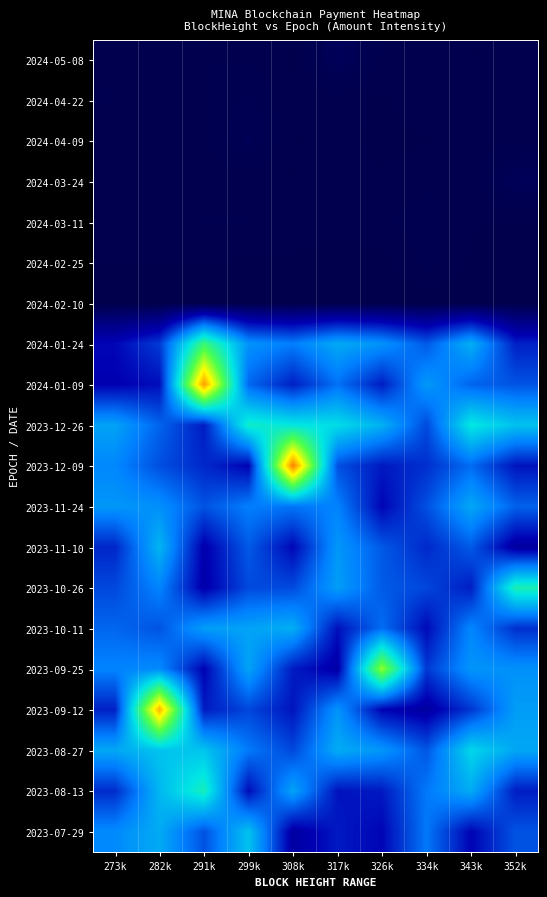

Reading right to left, transcribe all the data shown in this chart.

2024-05-08: 352k=0.0	343k=0.0	334k=0.0	326k=0.0	317k=0.0	308k=0.0	299k=0.0	291k=0.0	282k=0.0	273k=0.0
2024-04-22: 352k=0.0	343k=0.0	334k=0.0	326k=0.0	317k=0.0	308k=0.0	299k=0.0	291k=0.0	282k=0.0	273k=0.0
2024-04-09: 352k=0.0	343k=0.0	334k=0.0	326k=0.0	317k=0.0	308k=0.0	299k=0.0	291k=0.0	282k=0.0	273k=0.0
2024-03-24: 352k=0.0	343k=0.0	334k=0.0	326k=0.0	317k=0.0	308k=0.0	299k=0.0	291k=0.0	282k=0.0	273k=0.0
2024-03-11: 352k=0.0	343k=0.0	334k=0.0	326k=0.0	317k=0.0	308k=0.0	299k=0.0	291k=0.0	282k=0.0	273k=0.0
2024-02-25: 352k=0.0	343k=0.0	334k=0.0	326k=0.0	317k=0.0	308k=0.0	299k=0.0	291k=0.0	282k=0.0	273k=0.0
2024-02-10: 352k=0.0	343k=0.0	334k=0.0	326k=0.0	317k=0.0	308k=0.0	299k=0.0	291k=0.0	282k=0.0	273k=0.0
2024-01-24: 352k=0.2	343k=0.4	334k=0.3	326k=0.4	317k=0.4	308k=0.3	299k=0.4	291k=0.6	282k=0.2	273k=0.2
2024-01-09: 352k=0.3	343k=0.3	334k=0.4	326k=0.2	317k=0.3	308k=0.2	299k=0.3	291k=1.0	282k=0.2	273k=0.2
2023-12-26: 352k=0.4	343k=0.5	334k=0.3	326k=0.4	317k=0.5	308k=0.5	299k=0.5	291k=0.2	282k=0.3	273k=0.4
2023-12-09: 352k=0.2	343k=0.3	334k=0.2	326k=0.2	317k=0.3	308k=1.0	299k=0.2	291k=0.2	282k=0.3	273k=0.3
2023-11-24: 352k=0.3	343k=0.4	334k=0.3	326k=0.2	317k=0.3	308k=0.3	299k=0.3	291k=0.3	282k=0.4	273k=0.4
2023-11-10: 352k=0.1	343k=0.3	334k=0.2	326k=0.3	317k=0.4	308k=0.2	299k=0.3	291k=0.2	282k=0.4	273k=0.2
2023-10-26: 352k=0.6	343k=0.2	334k=0.3	326k=0.3	317k=0.4	308k=0.3	299k=0.3	291k=0.2	282k=0.3	273k=0.3
2023-10-11: 352k=0.2	343k=0.3	334k=0.2	326k=0.3	317k=0.2	308k=0.4	299k=0.4	291k=0.4	282k=0.3	273k=0.3
2023-09-25: 352k=0.4	343k=0.4	334k=0.2	326k=0.7	317k=0.1	308k=0.2	299k=0.4	291k=0.2	282k=0.4	273k=0.3
2023-09-12: 352k=0.4	343k=0.2	334k=0.1	326k=0.2	317k=0.4	308k=0.2	299k=0.3	291k=0.2	282k=0.9	273k=0.2
2023-08-27: 352k=0.4	343k=0.5	334k=0.3	326k=0.4	317k=0.4	308k=0.3	299k=0.3	291k=0.4	282k=0.4	273k=0.4
2023-08-13: 352k=0.2	343k=0.4	334k=0.3	326k=0.2	317k=0.2	308k=0.4	299k=0.2	291k=0.5	282k=0.4	273k=0.2
2023-07-29: 352k=0.3	343k=0.2	334k=0.3	326k=0.2	317k=0.2	308k=0.1	299k=0.4	291k=0.3	282k=0.4	273k=0.4